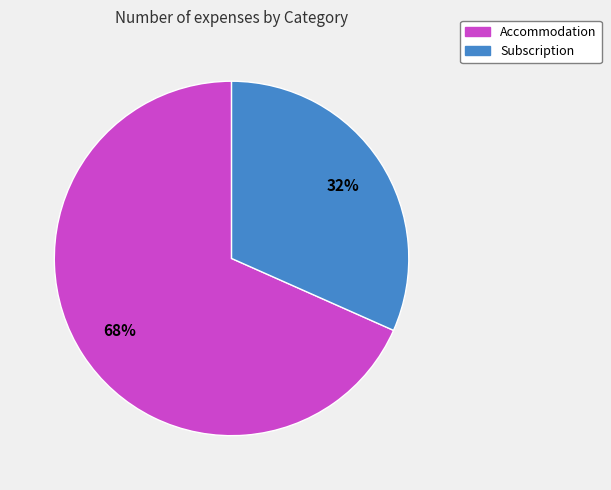

Between Subscription and Accommodation, which is larger?

Accommodation